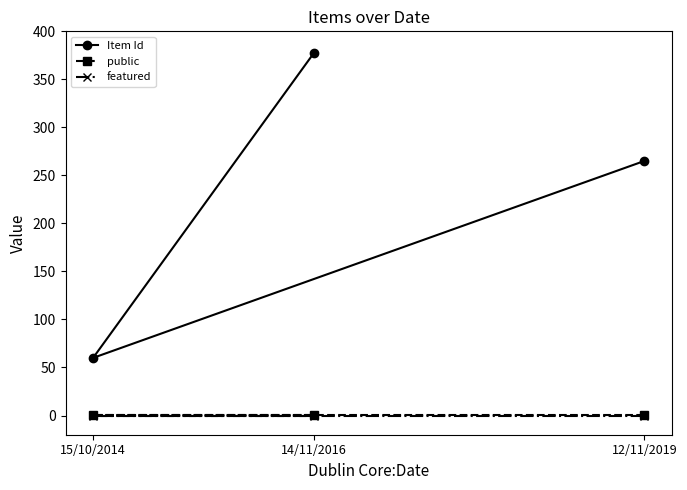

How many categories are shown in the chart?

3